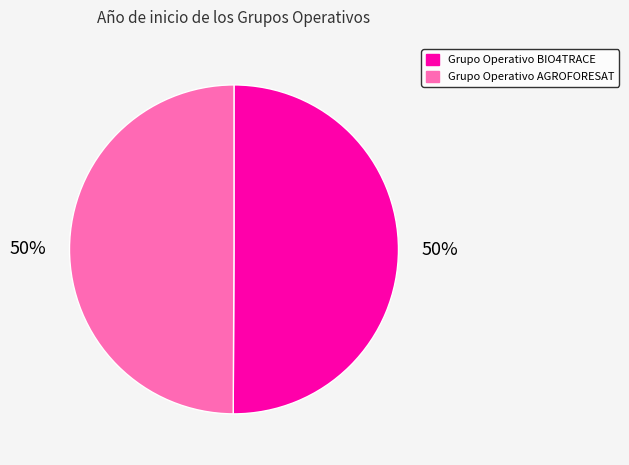

What percentage is the Grupo Operativo BIO4TRACE slice, to the nearest percent?

50%